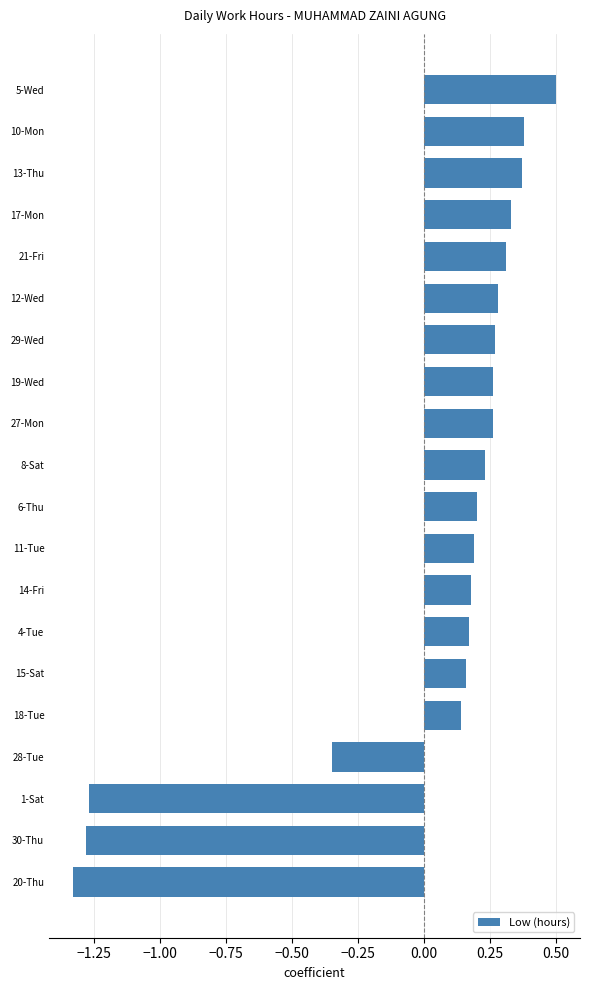

At which category does the chart reach its peak across all series?

5-Wed